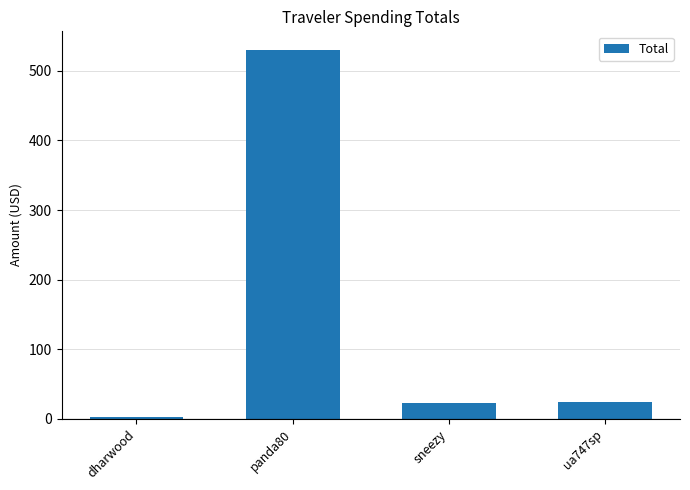

True or false: the data shows 530.4 at panda80.

True